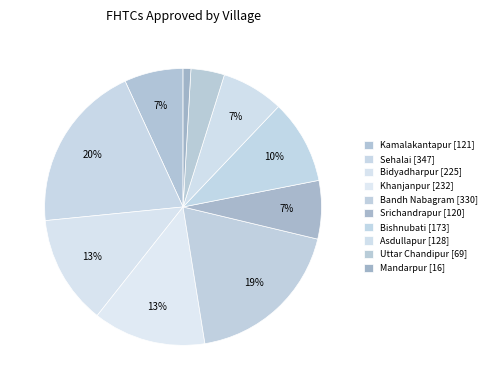

True or false: Bandh Nabagram accounts for 27% of the total.

False